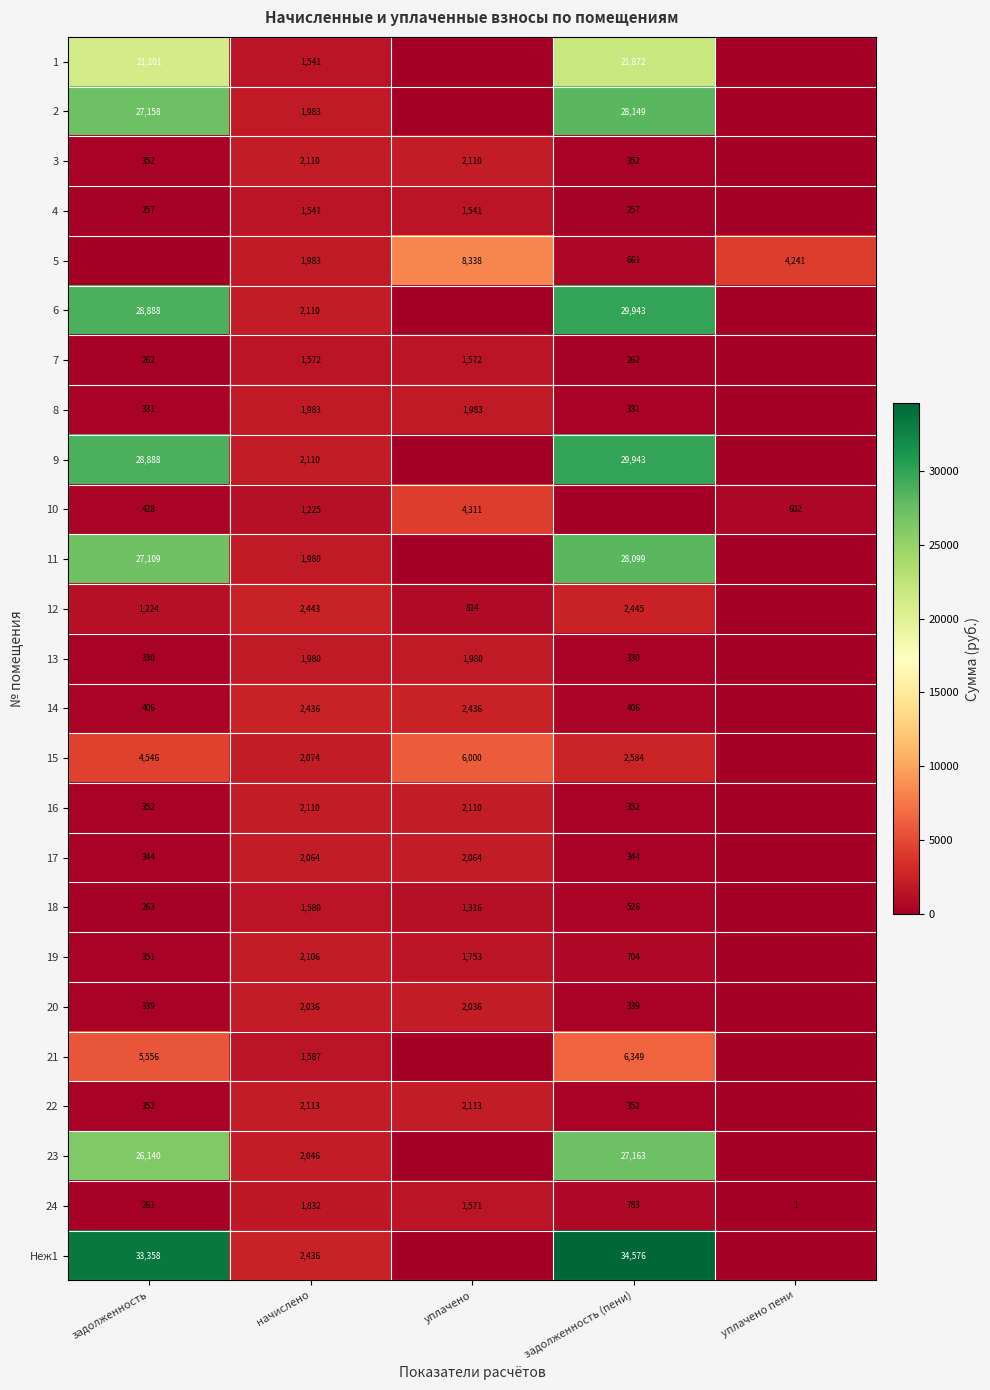

The 8 series shows 1983 at уплачено. True or false?

True